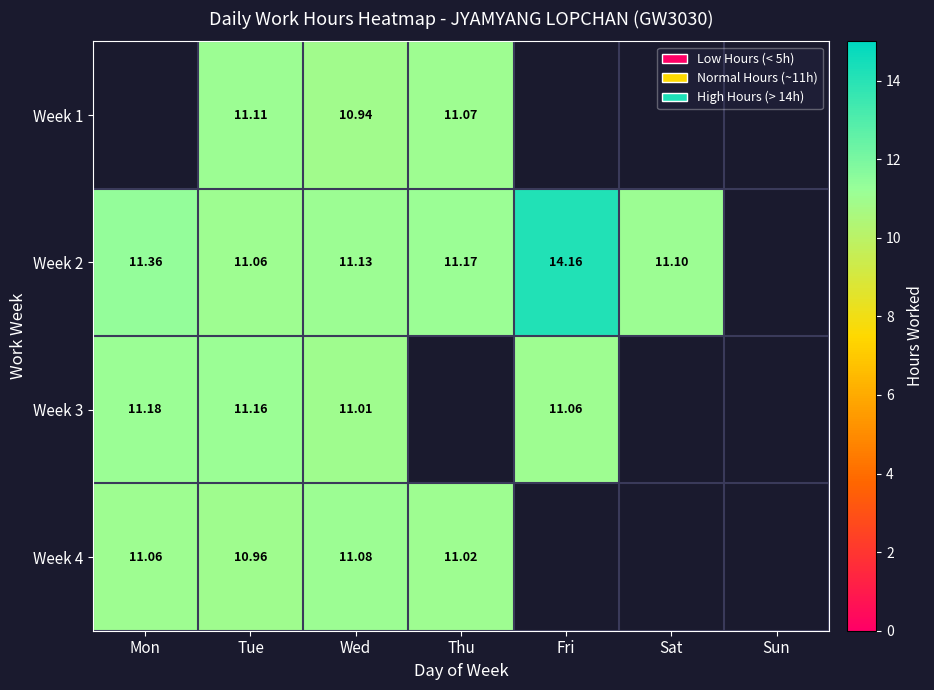

What is the total value across all series at Wed?

44.2